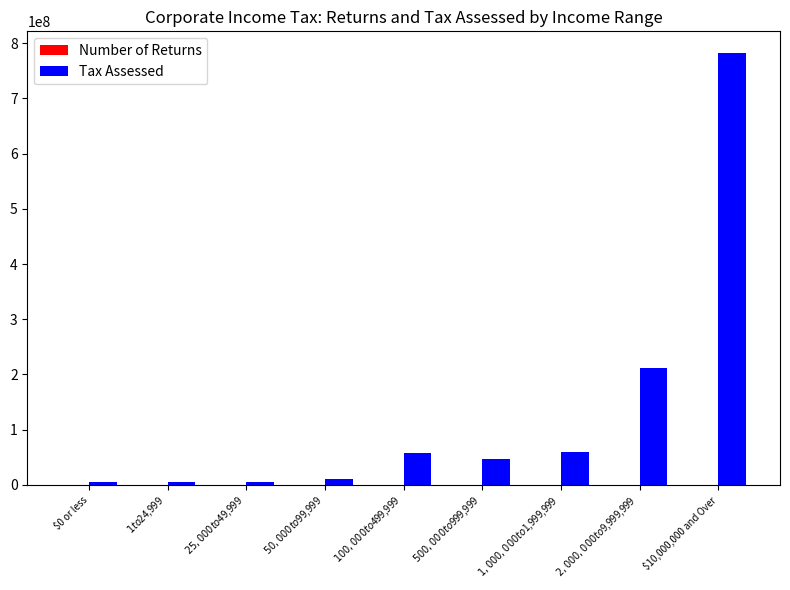

What is the sum of all Tax Assessed values?

1184028529.9